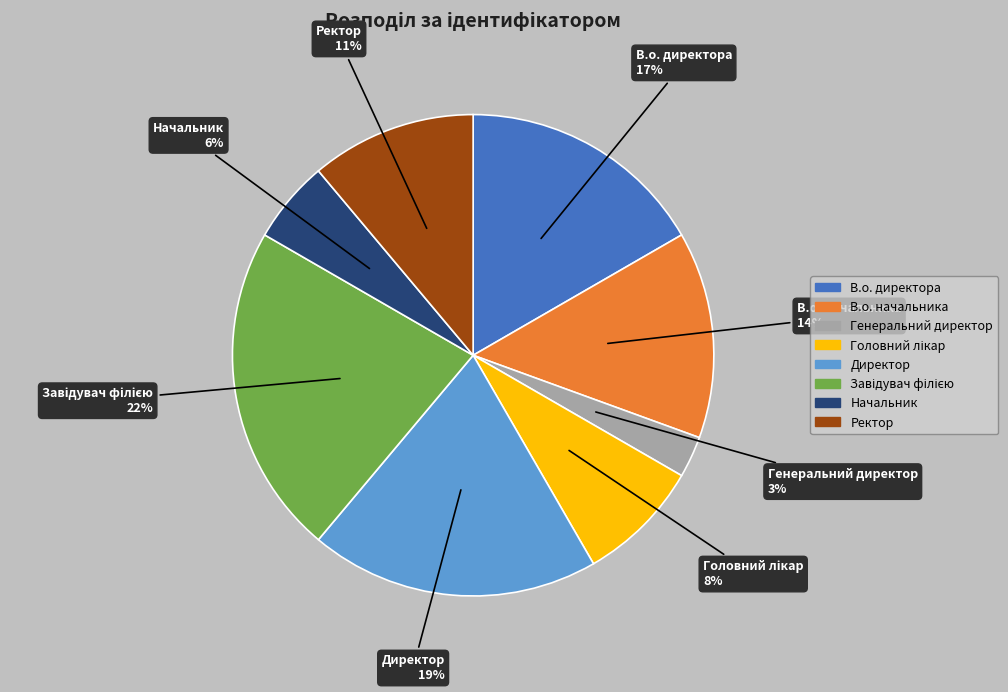

To the nearest percent, what is the difference between the largest and smallest slice percentages?

19%